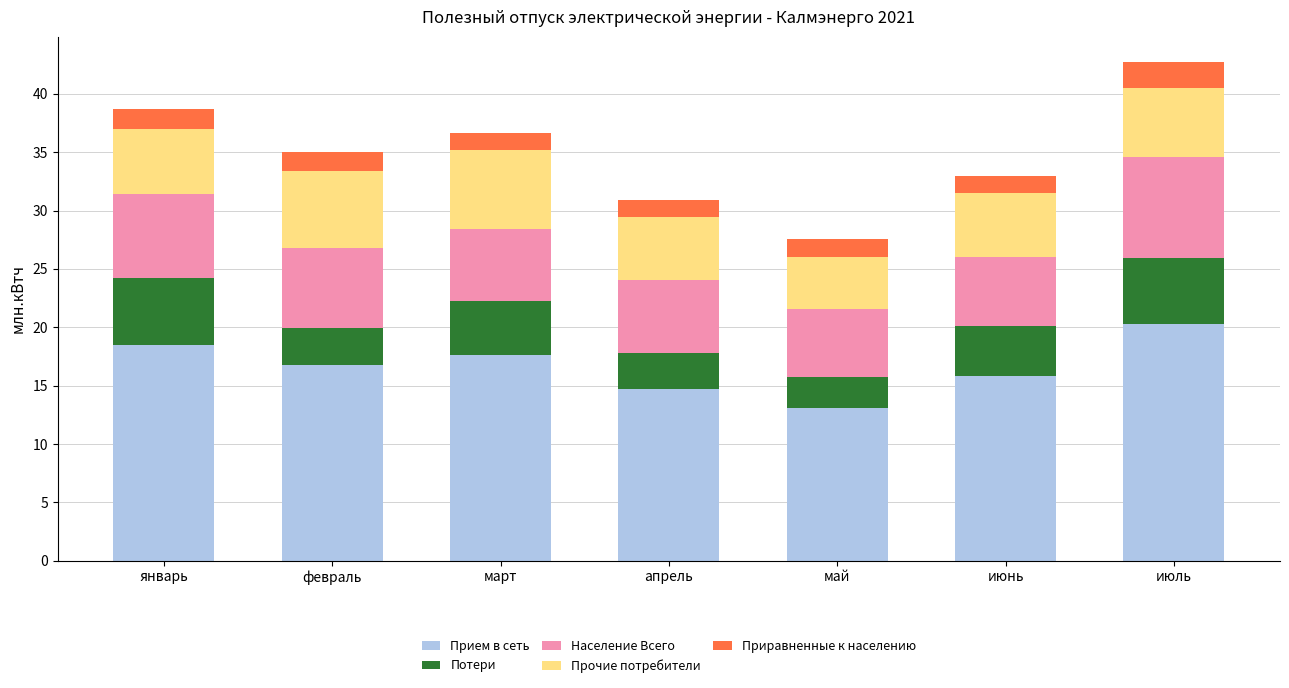

What is the maximum value for Прием в сеть?

20.3